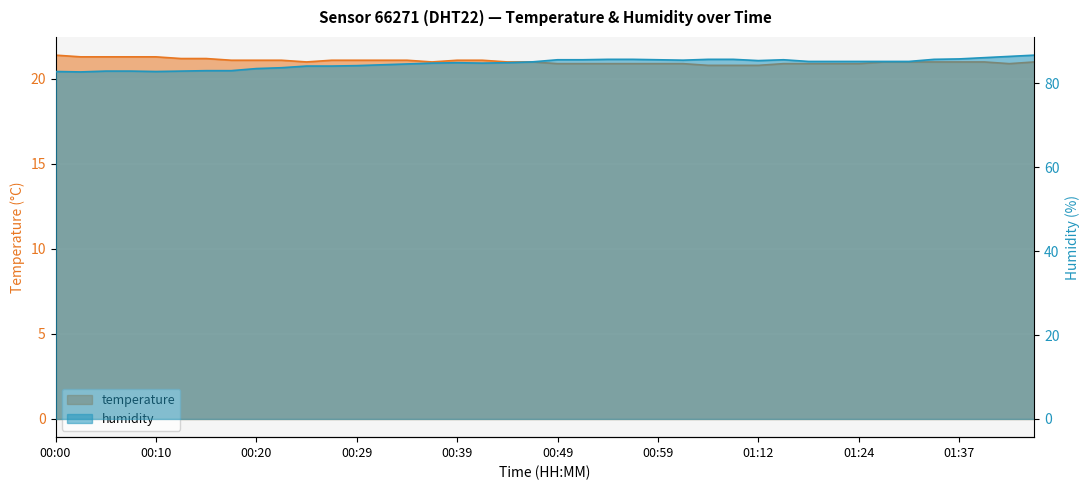

What value does the humidity series have at 00:52?

85.6